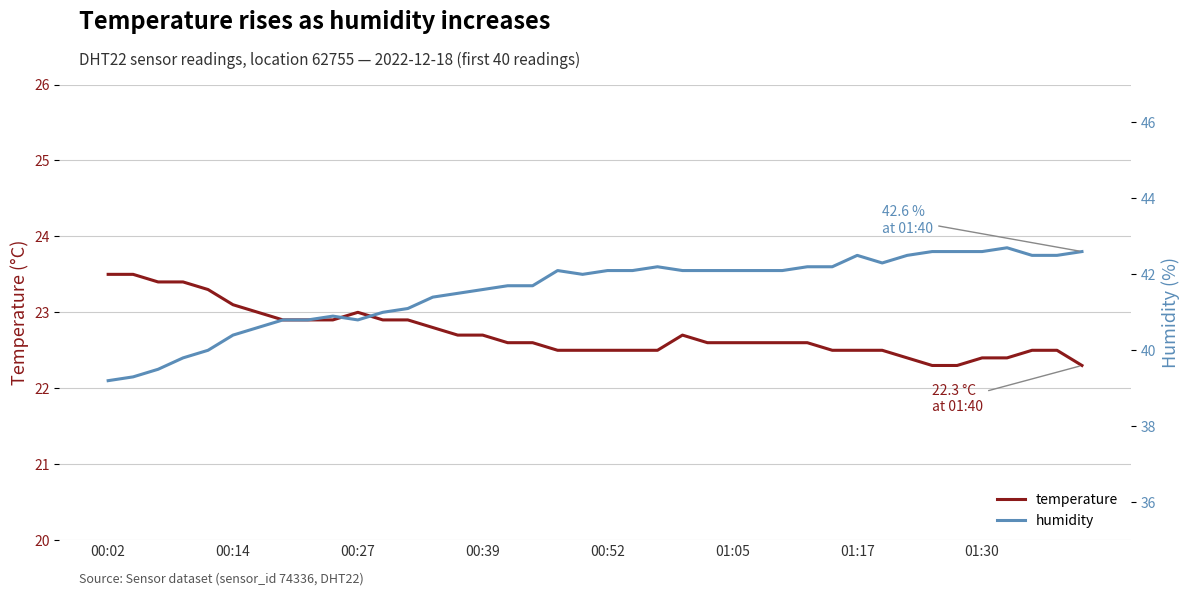

List the series in order of their peak value, lowest first.

temperature, humidity